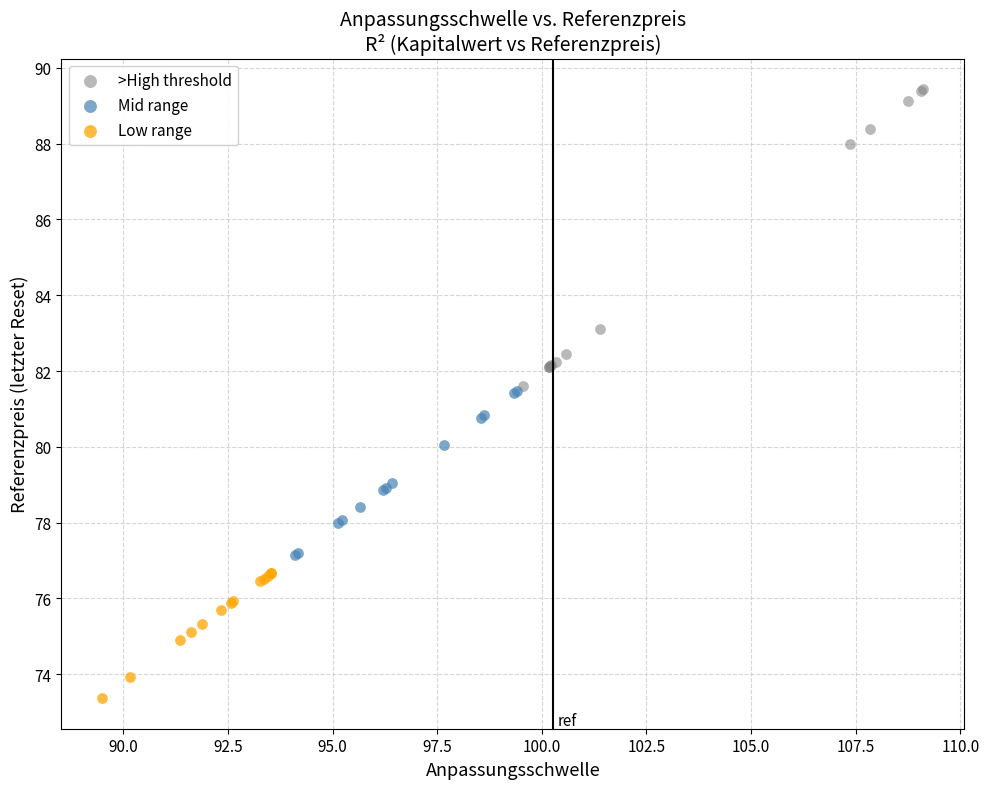

Which series has the widest spread of Y values?

>High threshold